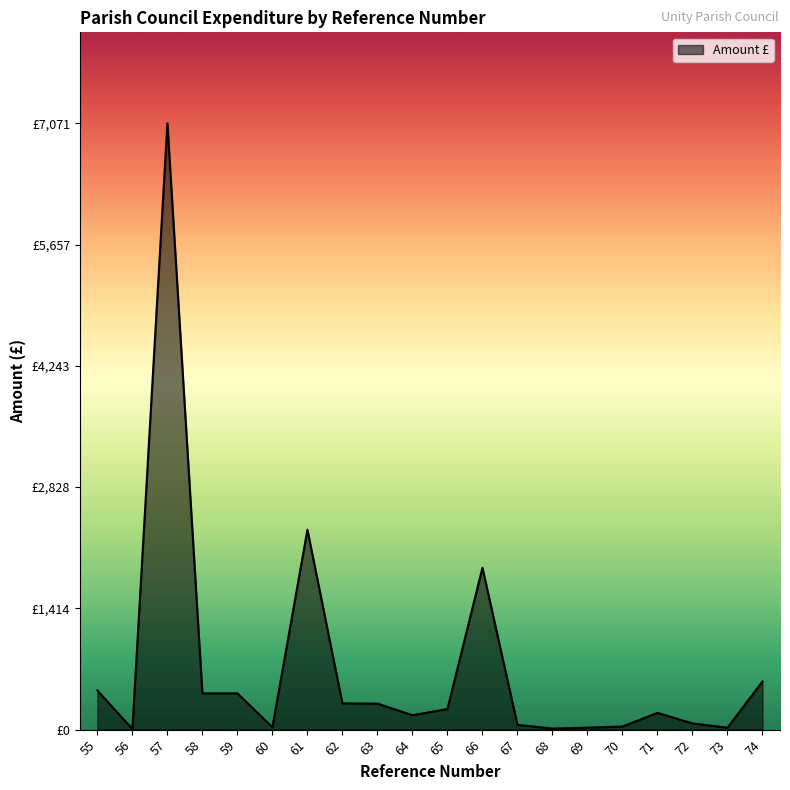

What is the value of the 19th point from the left?

22.2